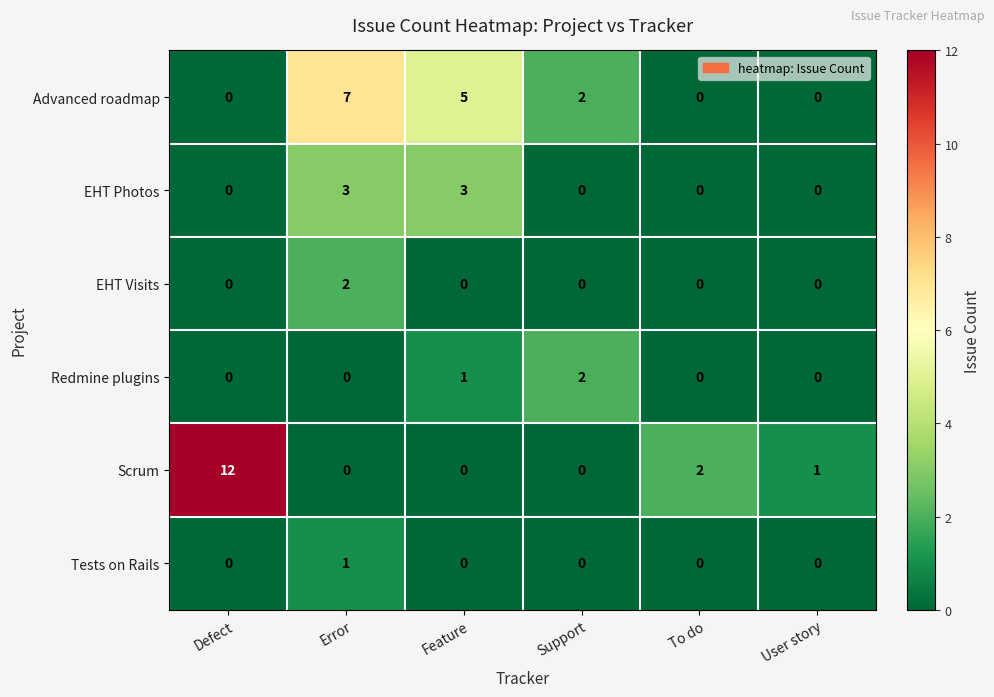

Which series has the widest spread of values?

Scrum